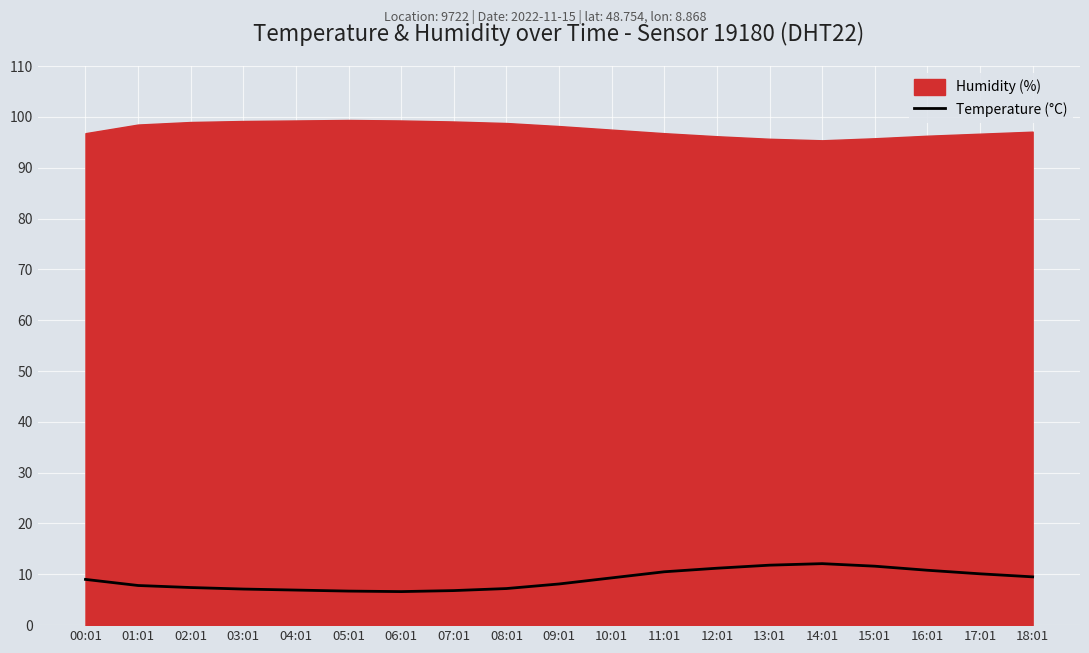

What is the difference between the values at 04:01 and 16:01?

3.9